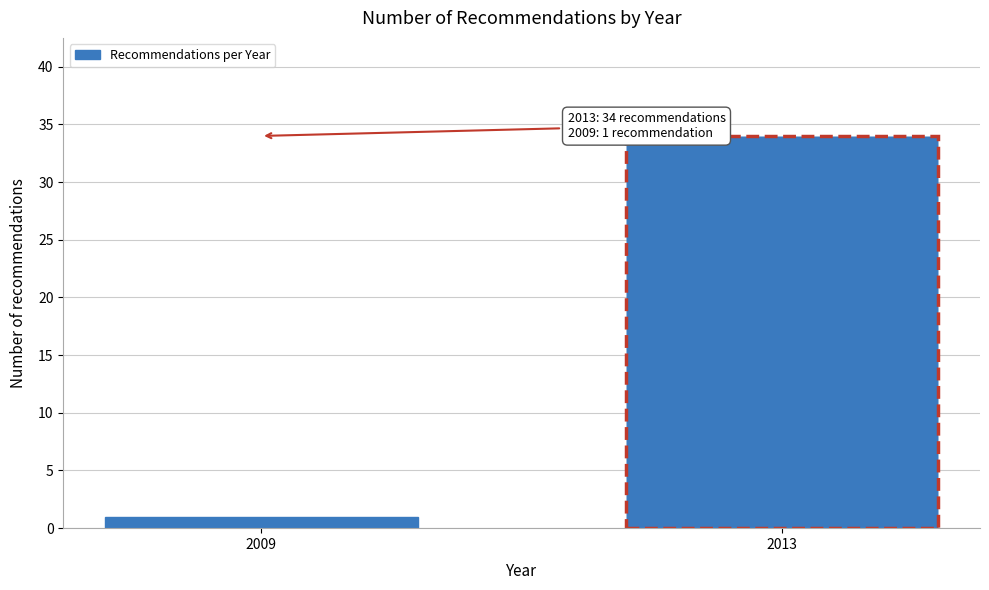

Reading right to left, extract all data points from this chart.

2013=34	2009=1